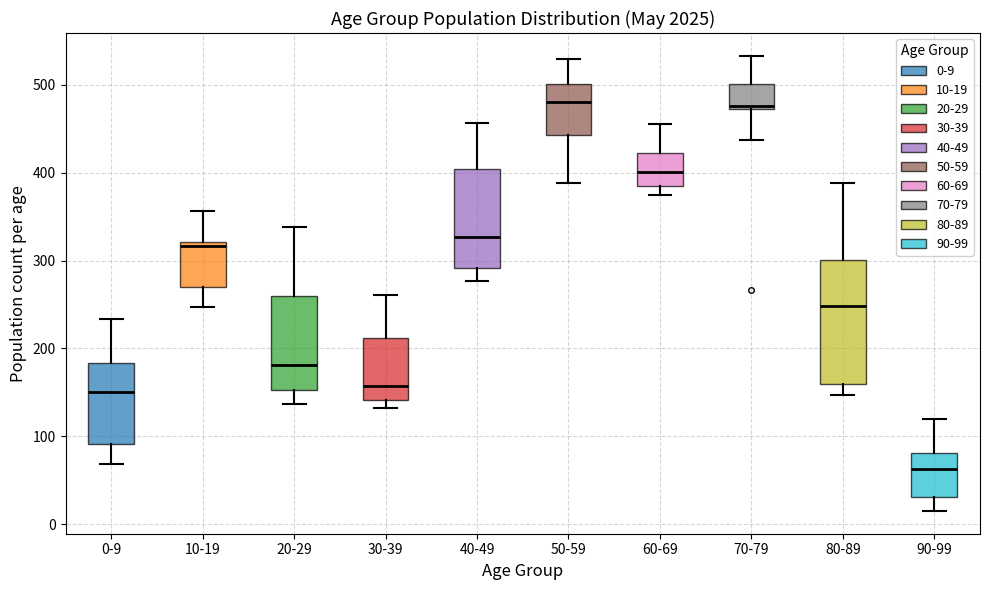

Where is the upper edge of the box for 80-89 on the y-axis? The values are not printed on the chart, so give them approximately, as read against the axis.

300